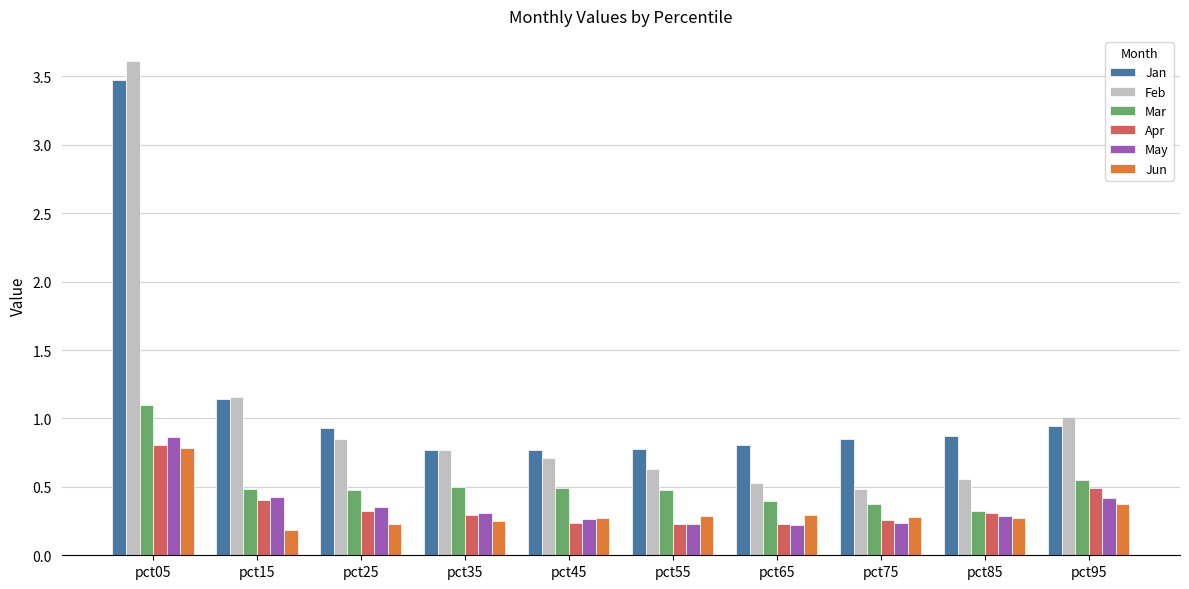

Which category has the highest value in the May series?

pct05